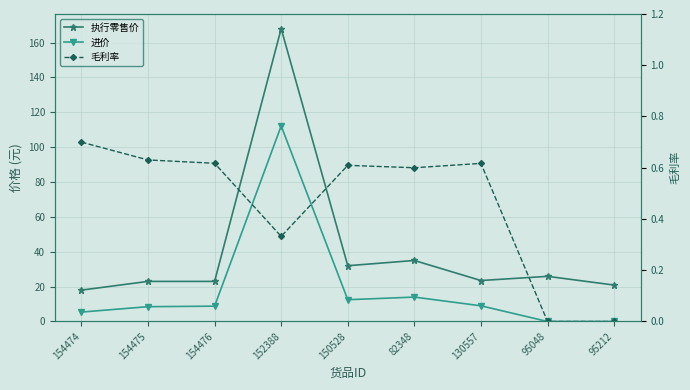

At which category does the chart reach its minimum across all series?

95048